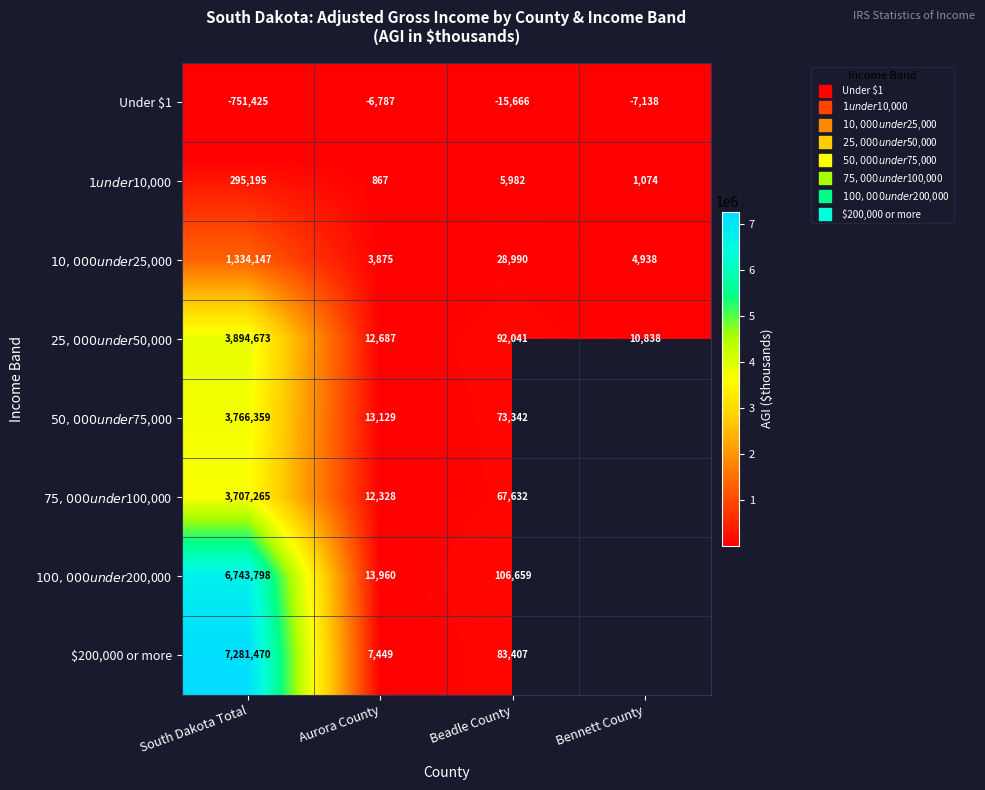

Is it true that $25,000 under $50,000 equals 10838.0 at Bennett County?

True